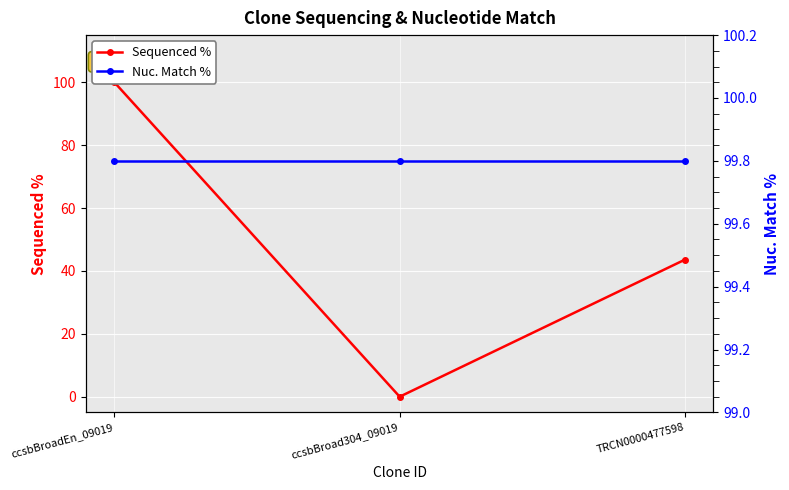

What are all the series names shown in the legend?

Sequenced %, Nuc. Match %